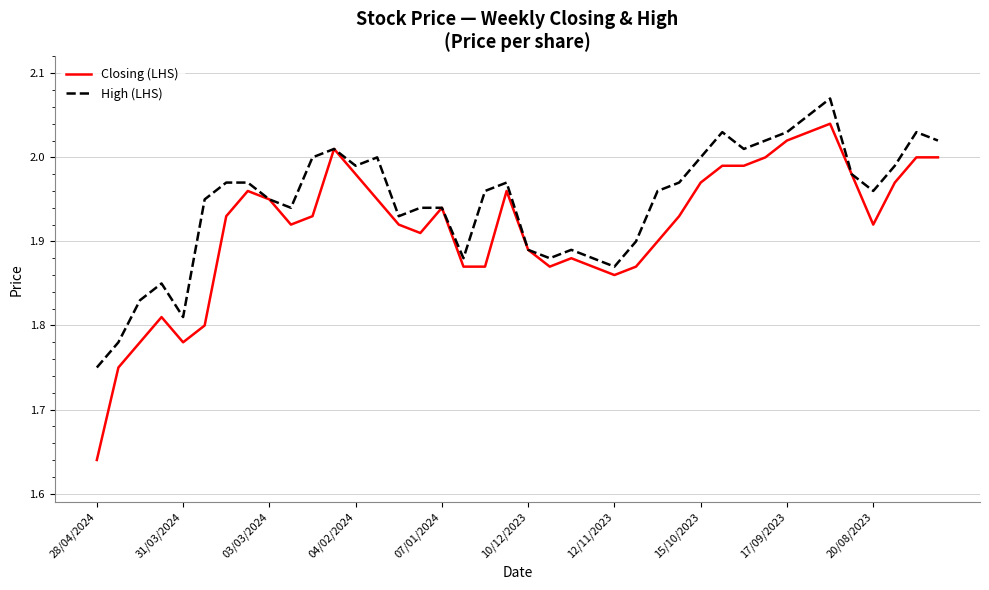

List the series in order of their overall mean, highest first.

High (LHS), Closing (LHS)